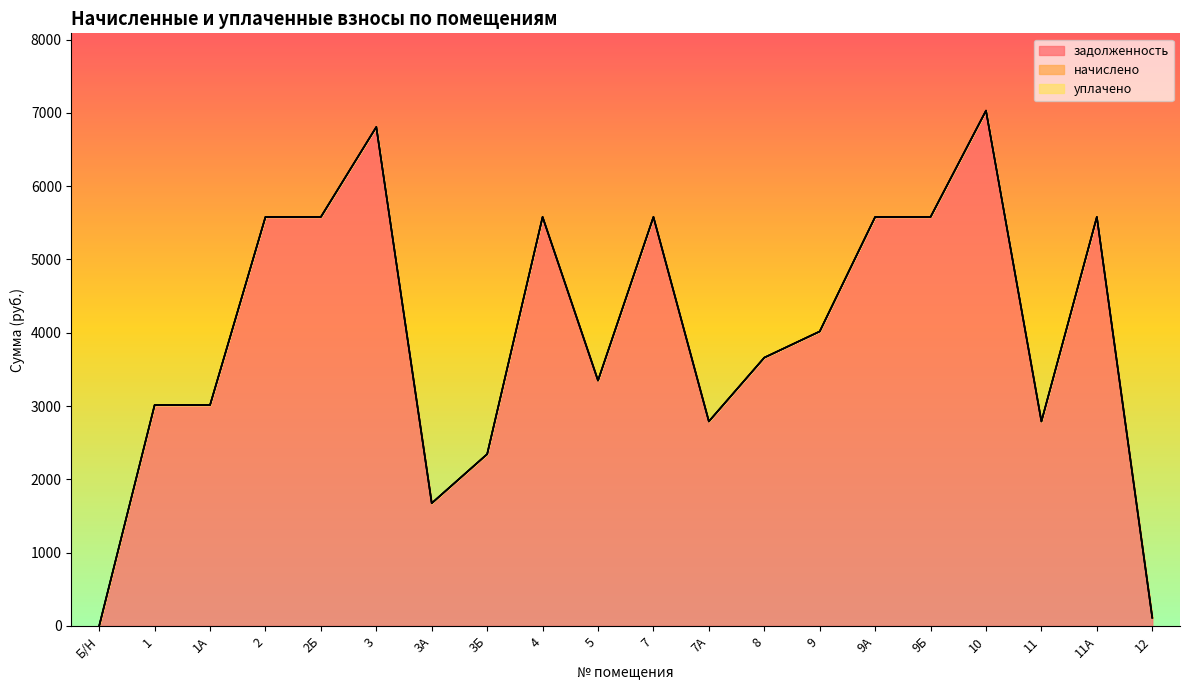

What is the value of the задолженность point at the 18th from the left?

2790.0